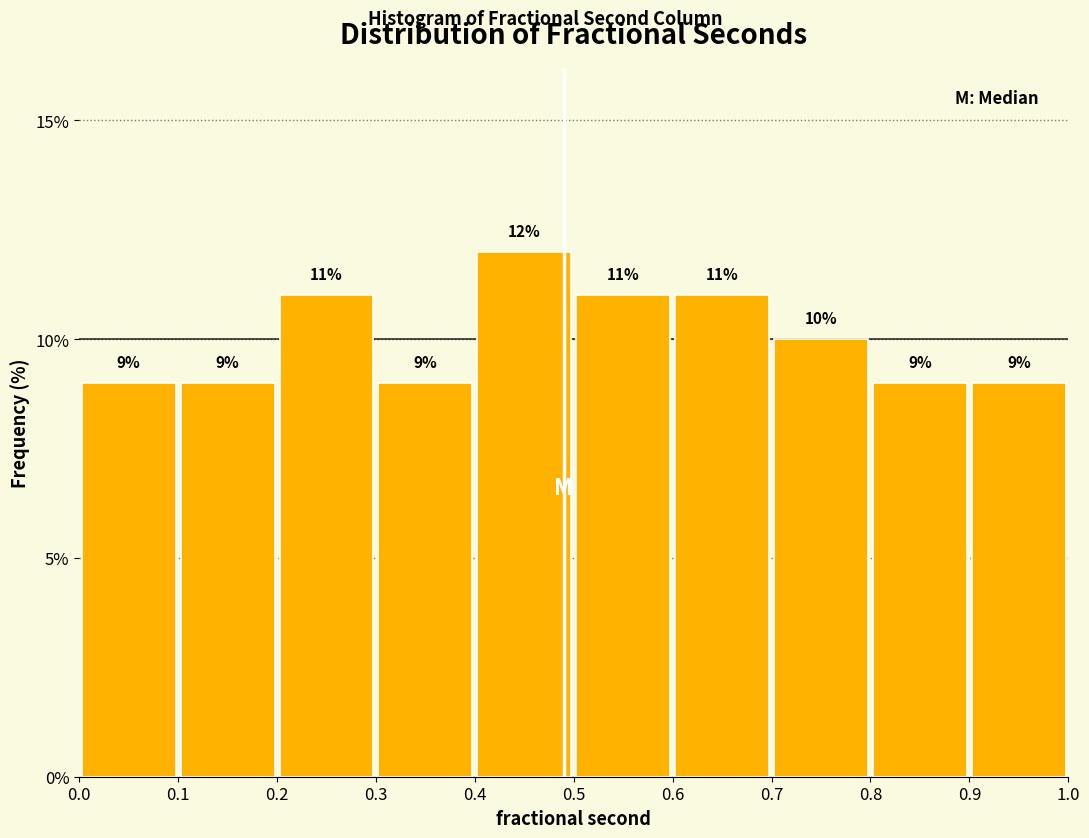

Which range on the x-axis has the tallest bar?

0.4 to 0.5